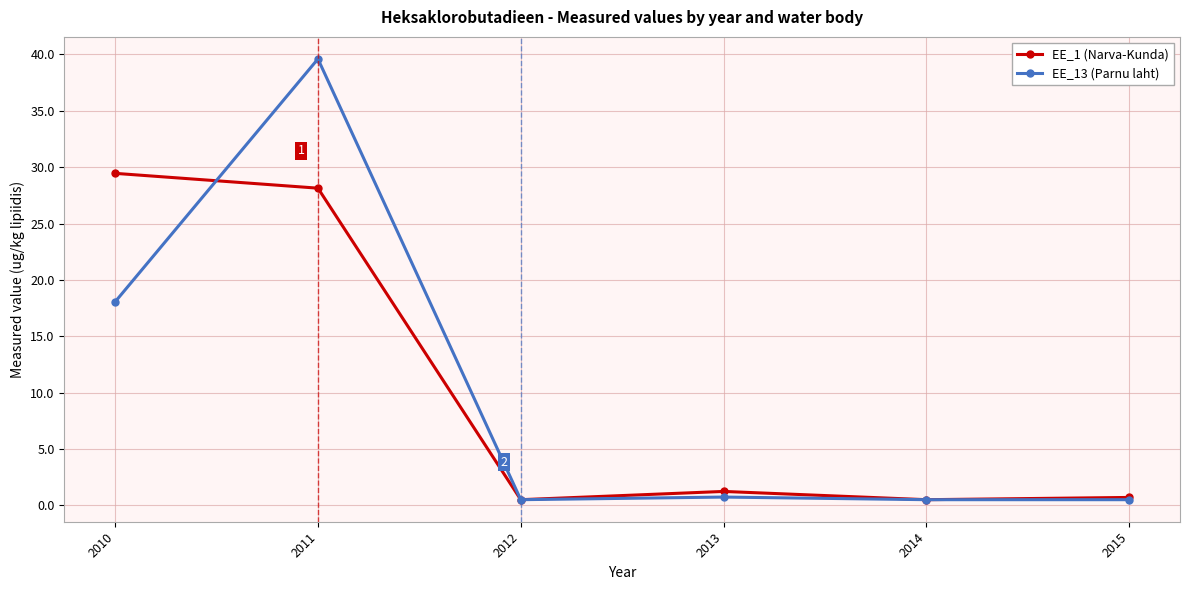

How many lines are shown in the chart?

2